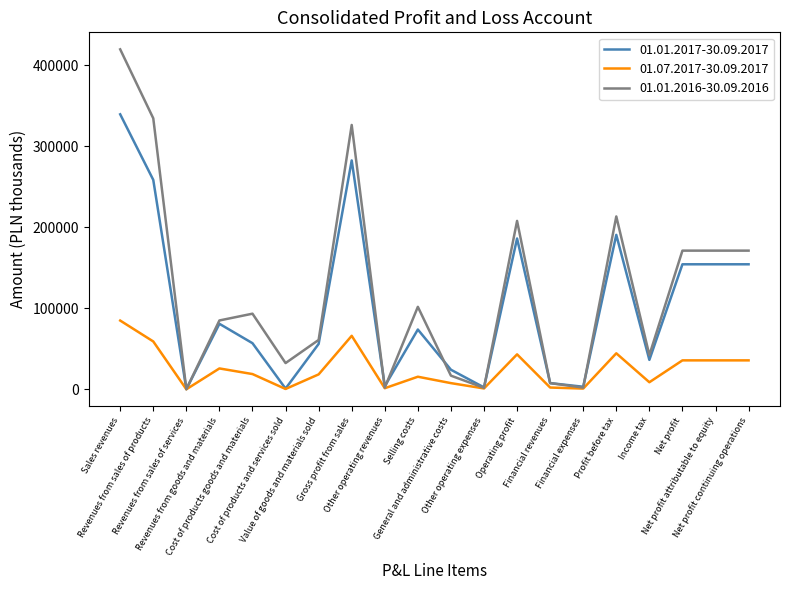

Which series has the largest total across all categories?

01.01.2016-30.09.2016